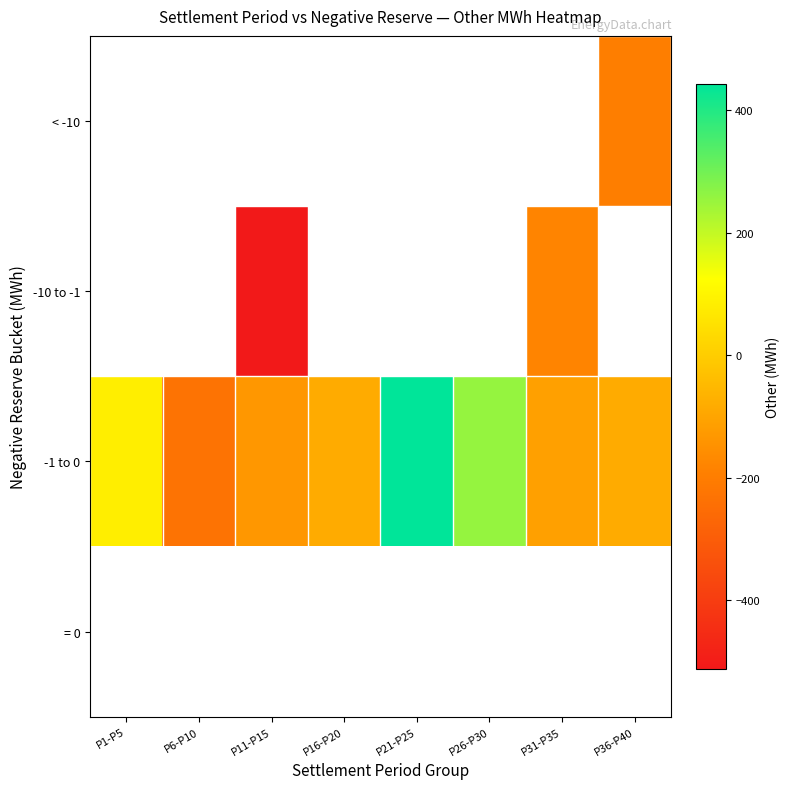

What value does the -1 to 0 series have at P31-P35?

-111.9